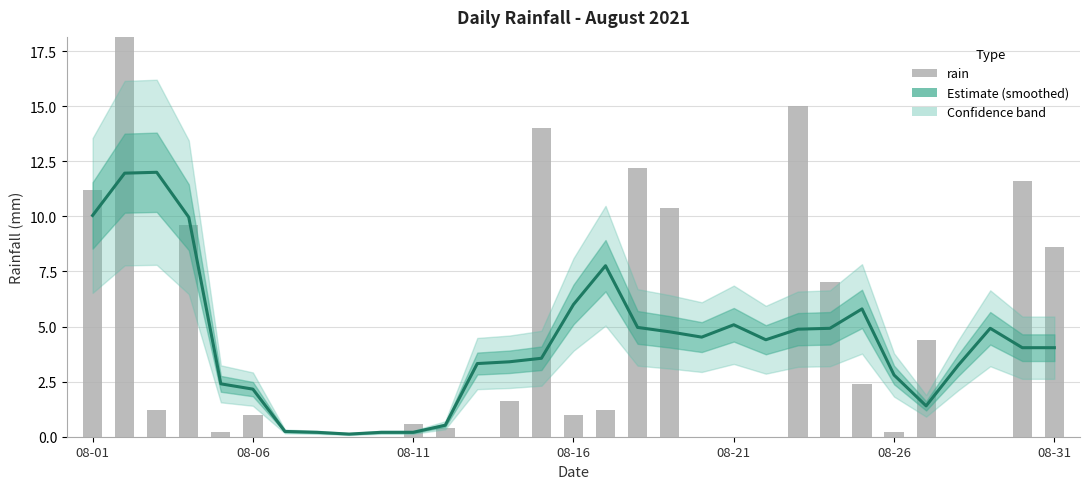

The rain series shows 4.9 at 17. True or false?

False